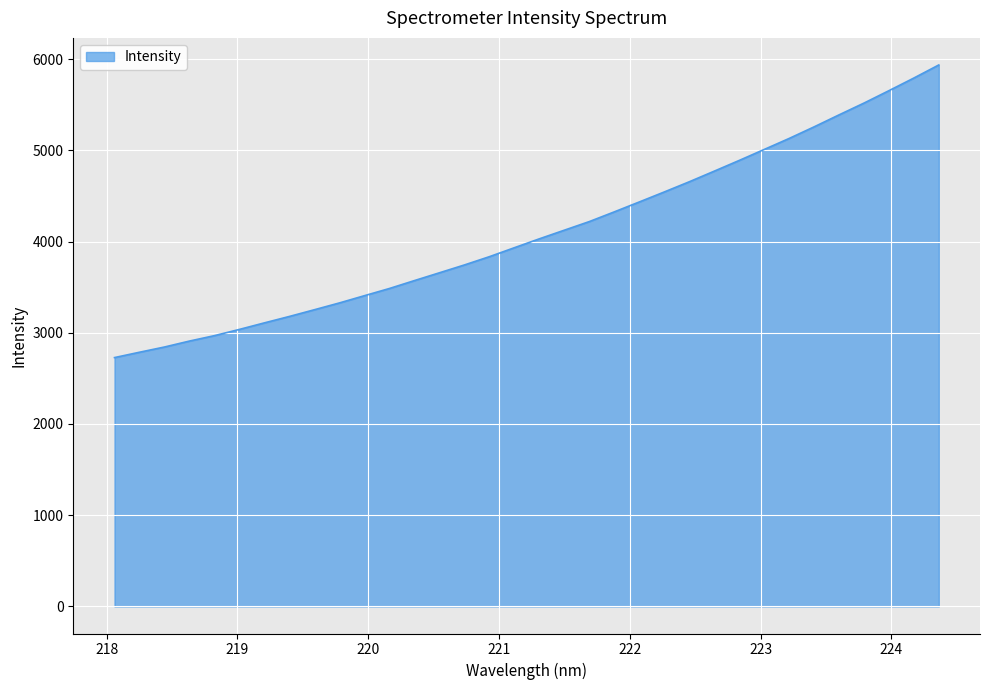

What is the maximum value shown in the chart?

5935.8